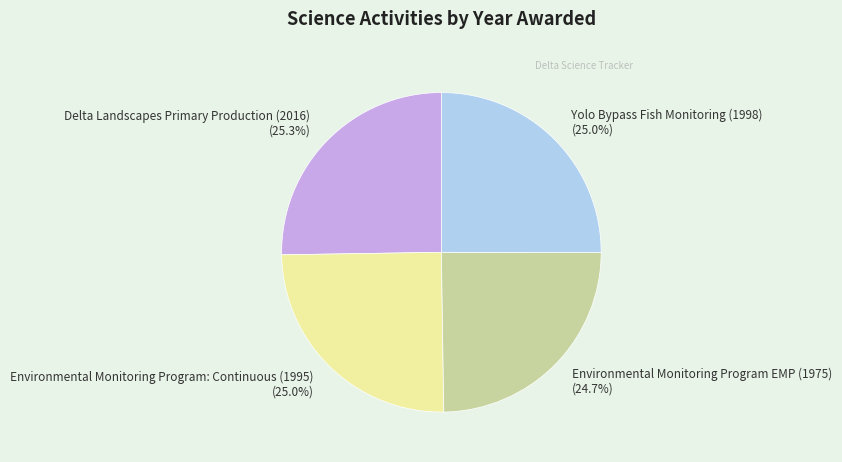

Is the sum of Delta Landscapes Primary Production (2016) and Yolo Bypass Fish Monitoring (1998) greater than half?

Yes